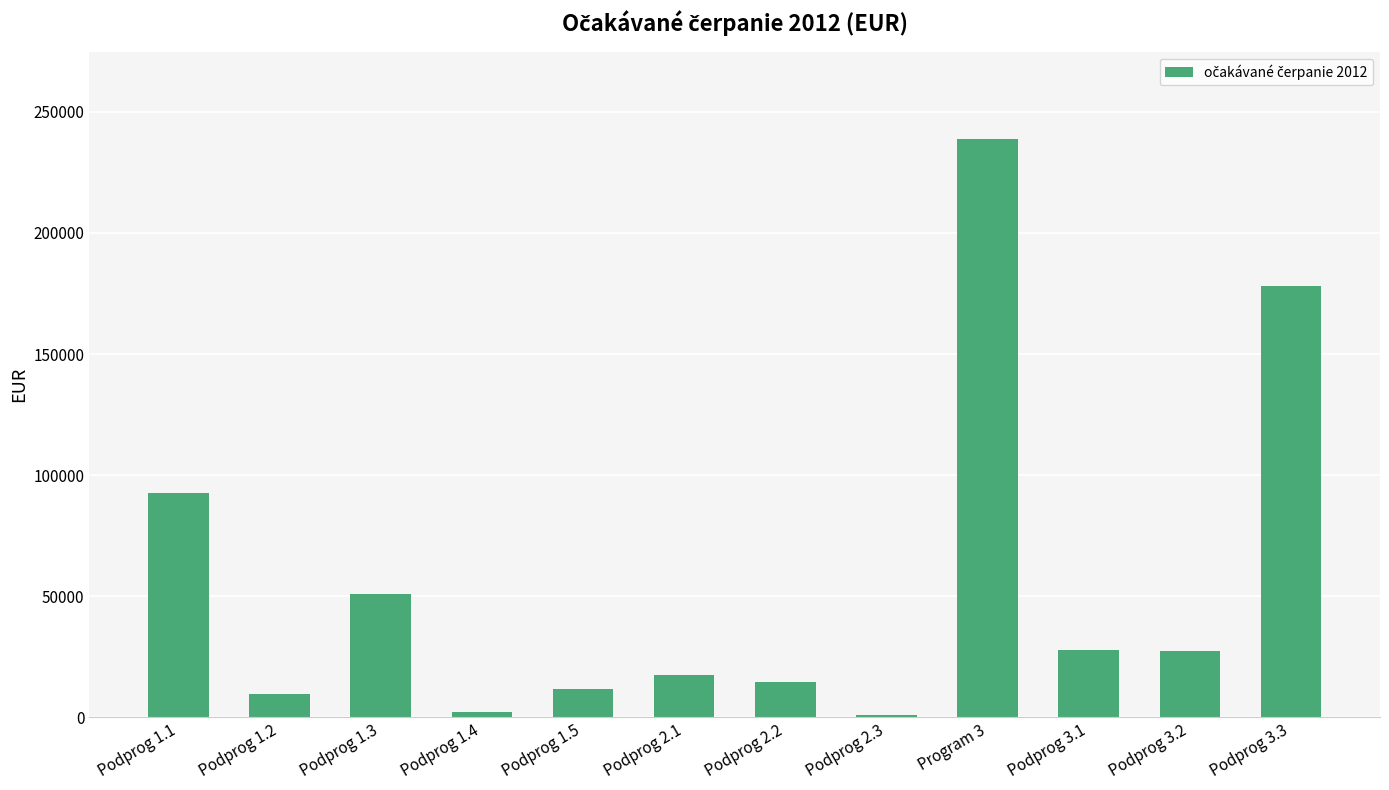

What is the change in value from Podprog 1.3 to Podprog 2.1?

-33507.2